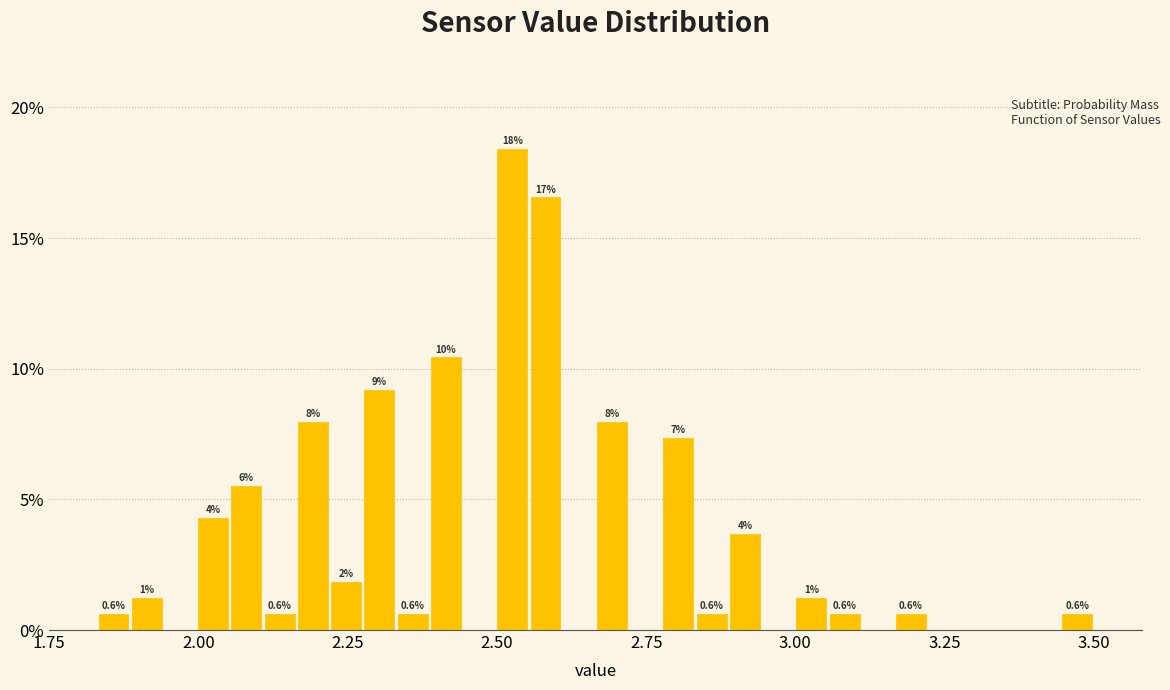

Read against the x-axis, roughly where is the centre of the tallest bar?

2.55